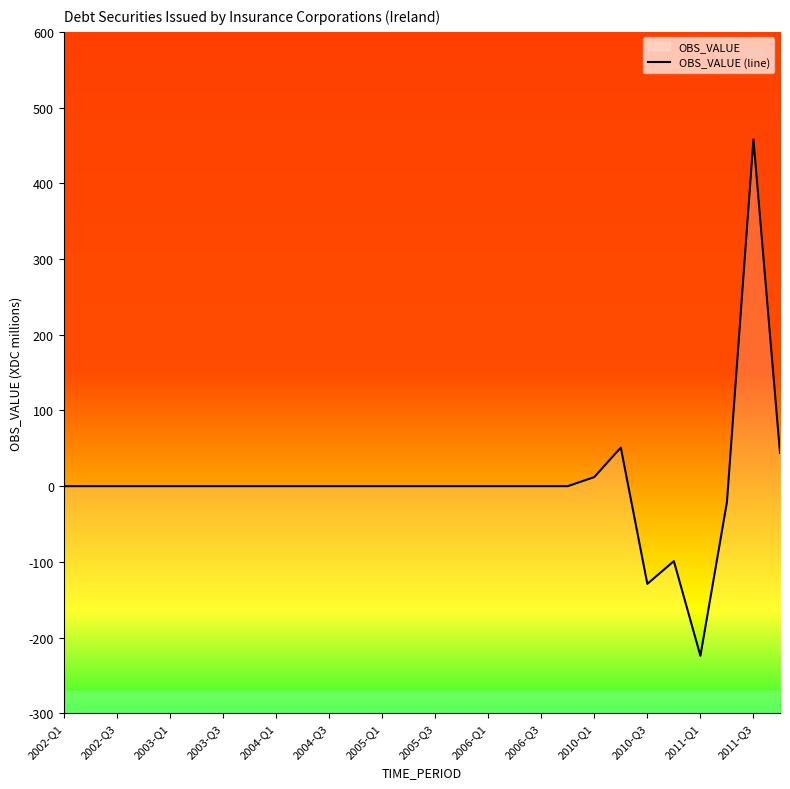

What is the difference between the second highest and minimum values?

275